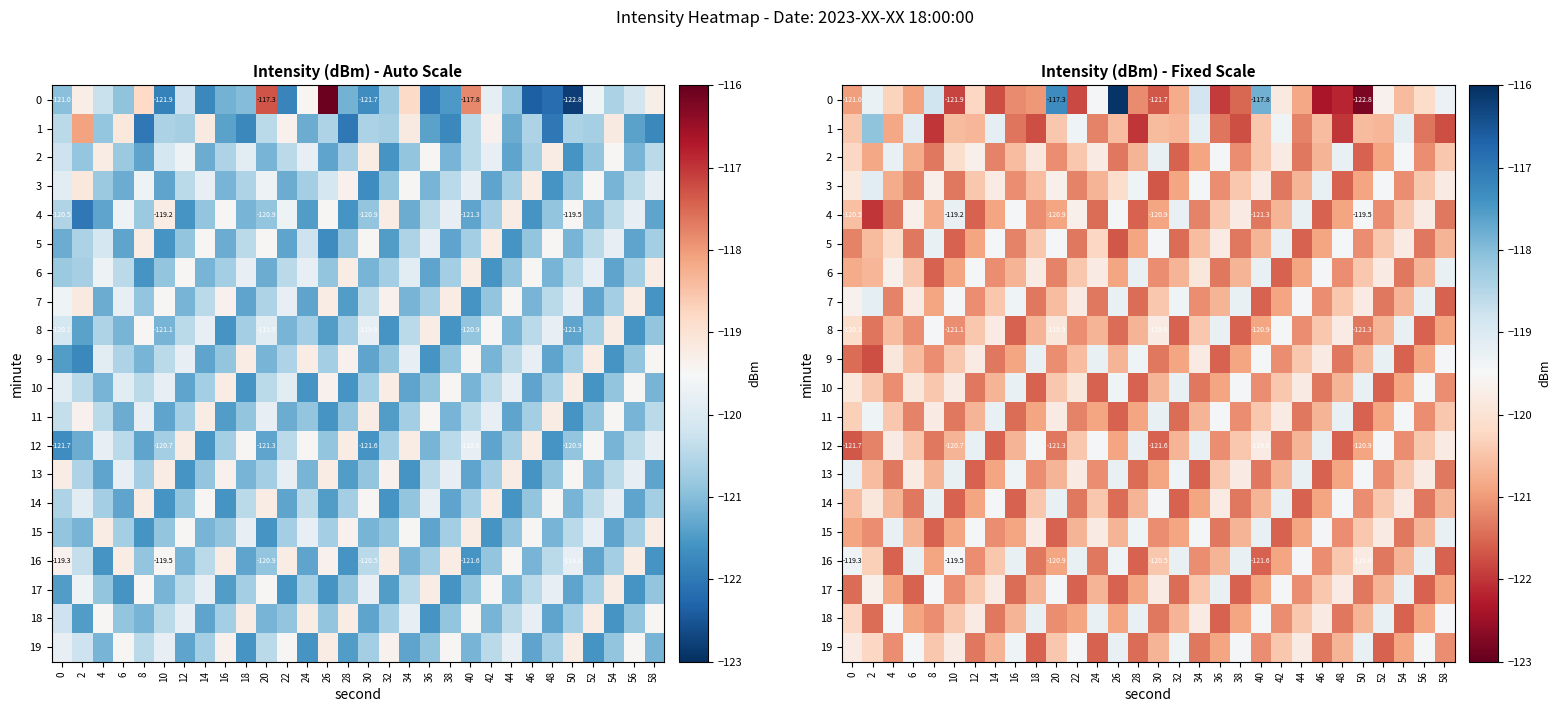

Is the value of 2 at 8 greater than the value of 10 at 12?

No